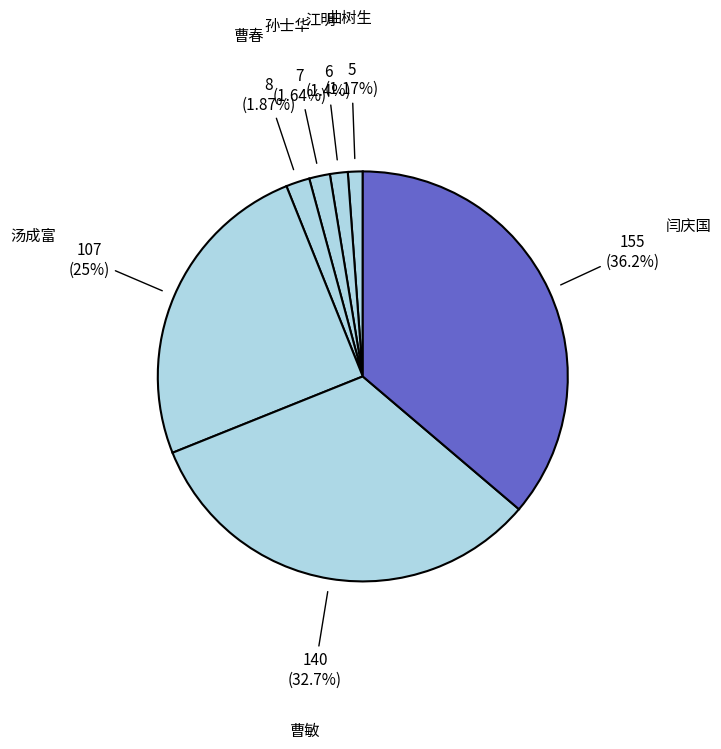

How many slices are in this pie chart?

7